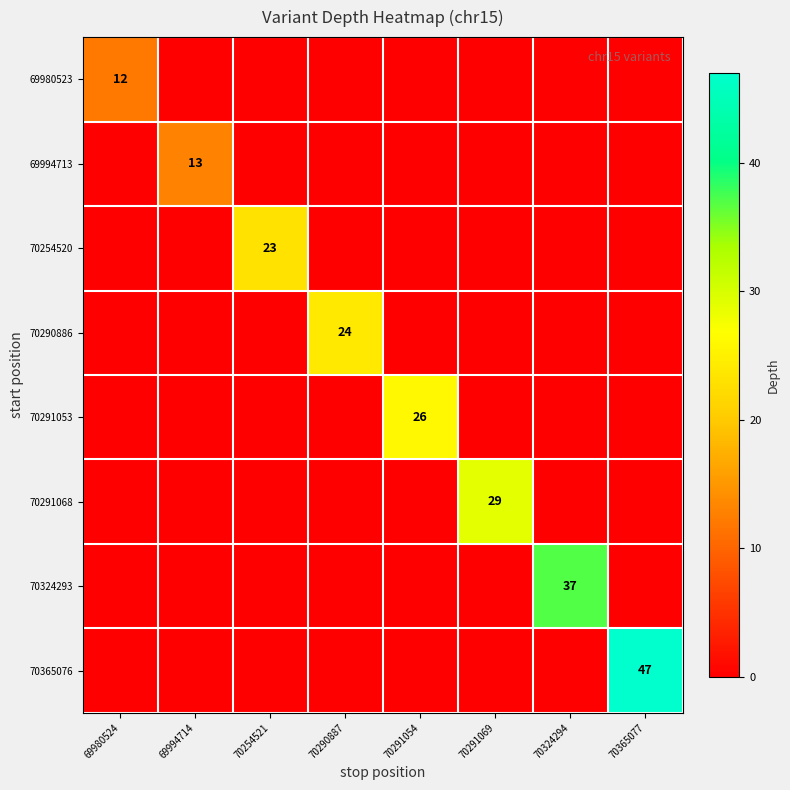

Between 70291054 and 70365077, which series saw the biggest shift?

70365076